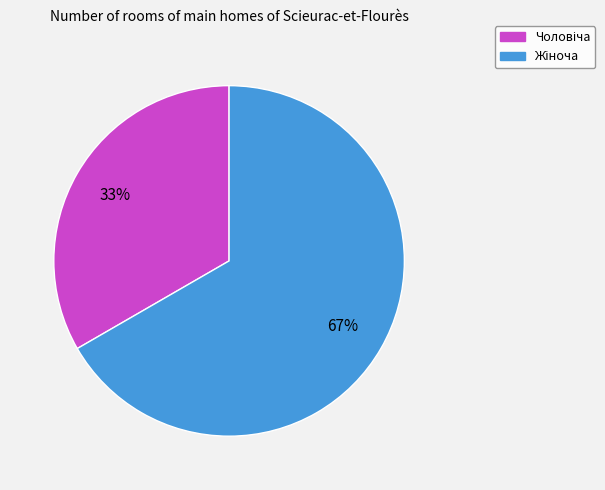

Is there any slice that represents more than half of the pie?

Yes